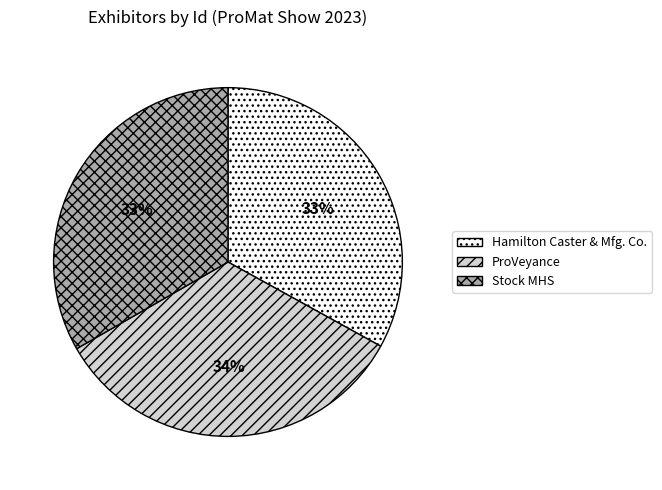

To the nearest percent, what is the average slice percentage?

33%